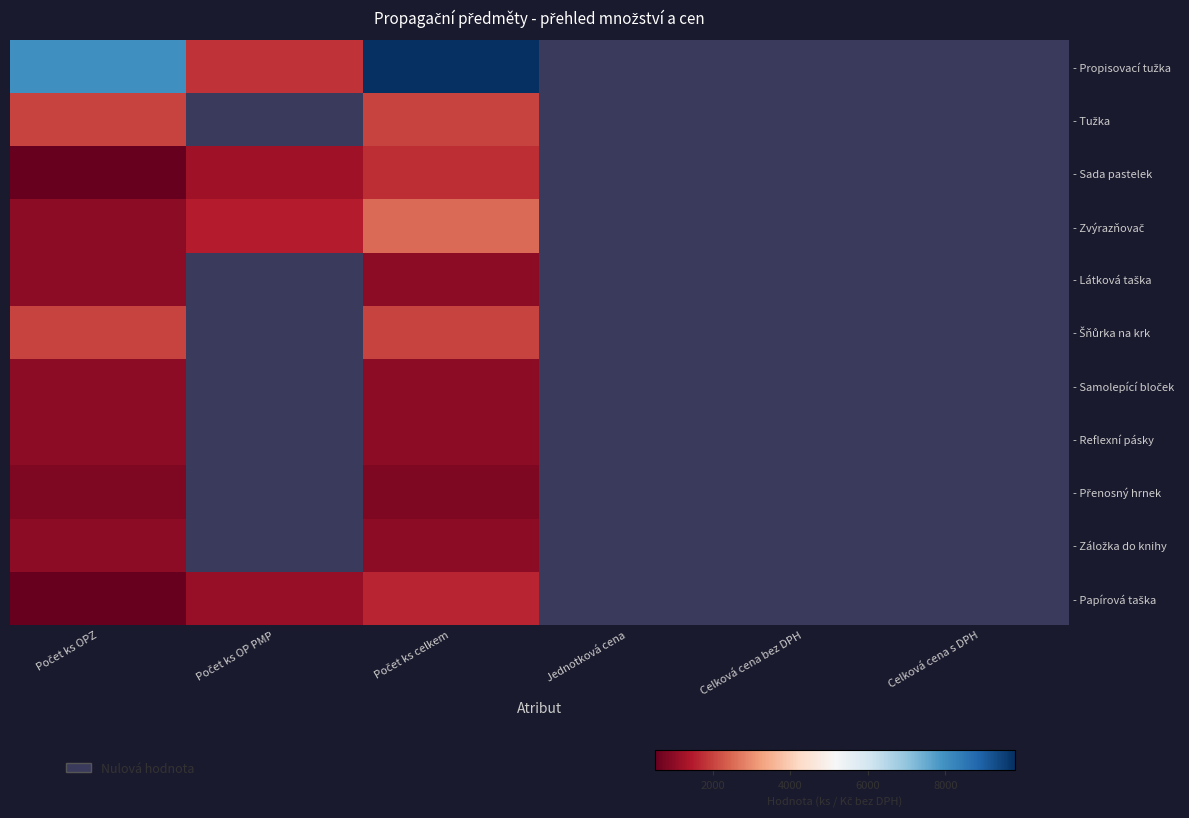

At which category is the sum across all series the highest?

Počet ks celkem